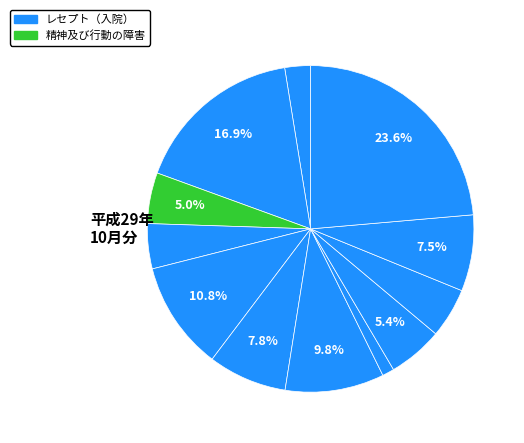

Count the number of slices in the pie.

12